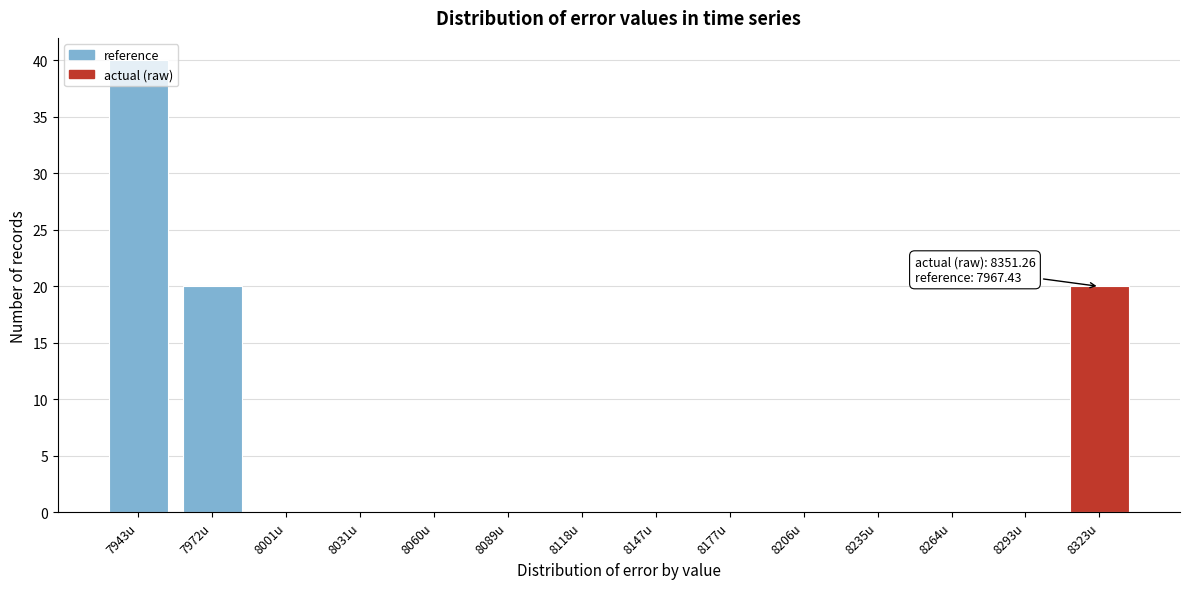

Which label corresponds to the largest value in the chart?

7943u